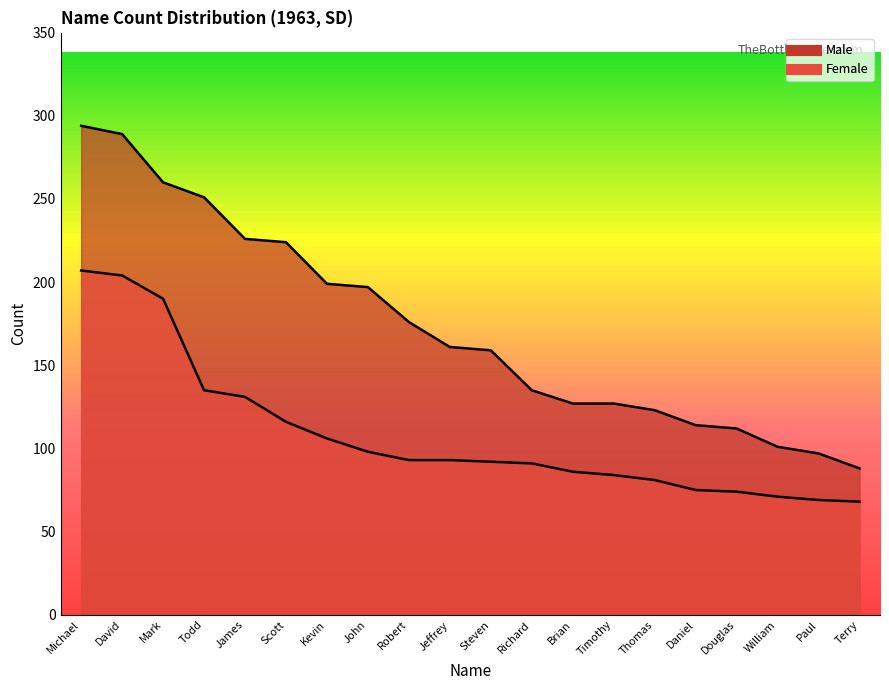

What is the label of the 10th point from the left?

Jeffrey